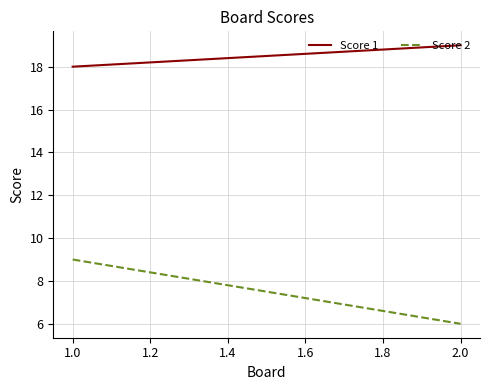

Is the value of Score 2 at 2.0 greater than the value of Score 1 at 1.0?

No